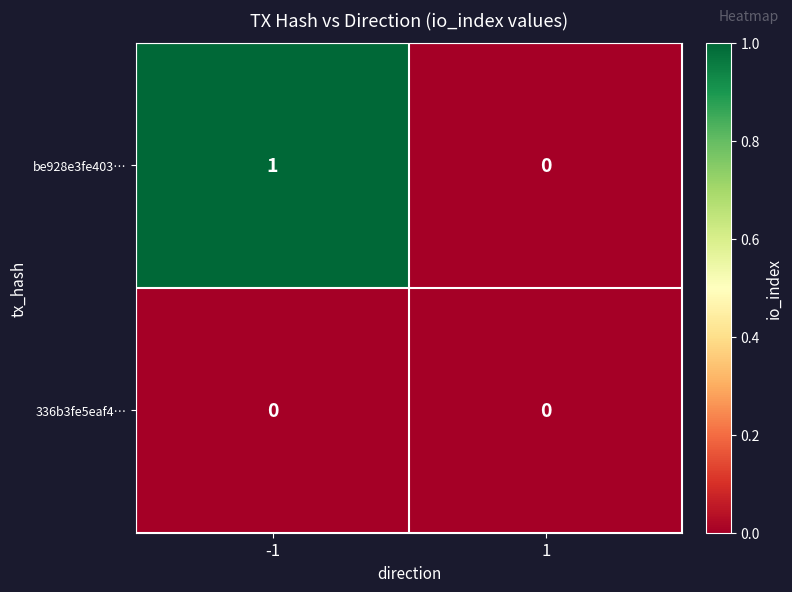

How many distinct data groups are displayed?

2